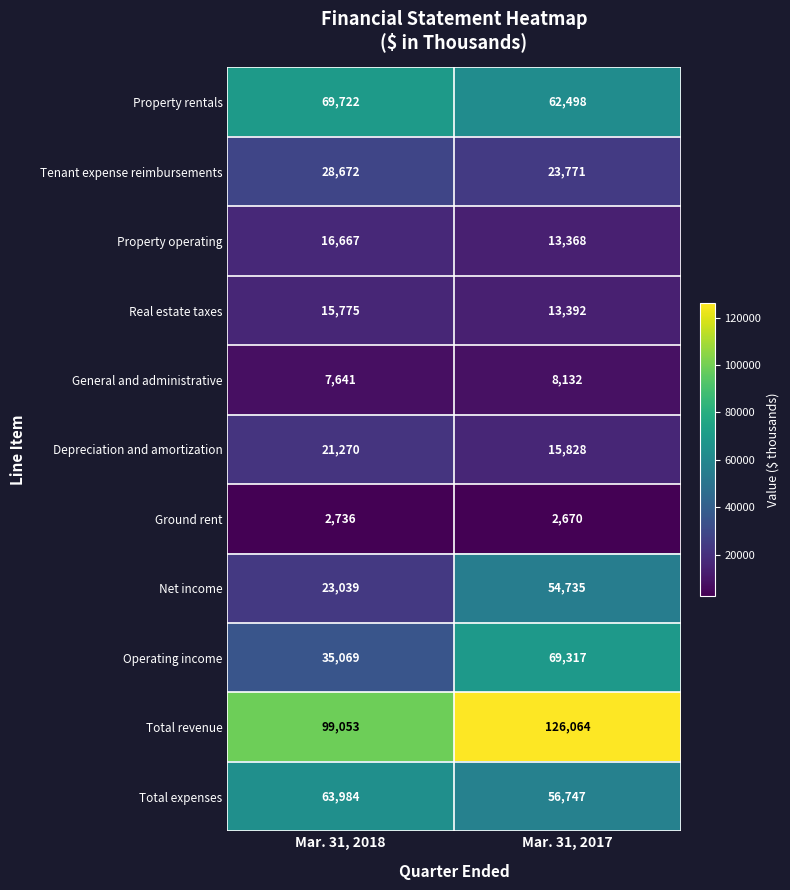

At Mar. 31, 2017, list the series in order from smallest to largest.

Ground rent, General and administrative, Property operating, Real estate taxes, Depreciation and amortization, Tenant expense reimbursements, Net income, Total expenses, Property rentals, Operating income, Total revenue